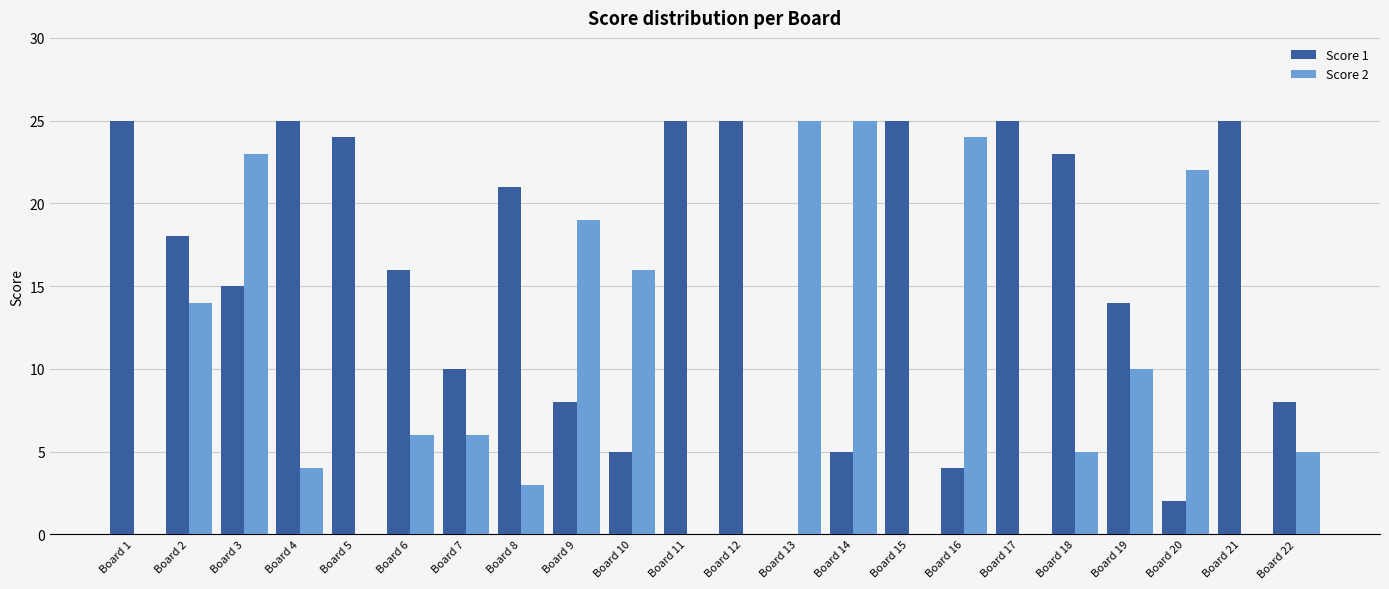

Is it true that Score 2 equals 10 at Board 20?

False